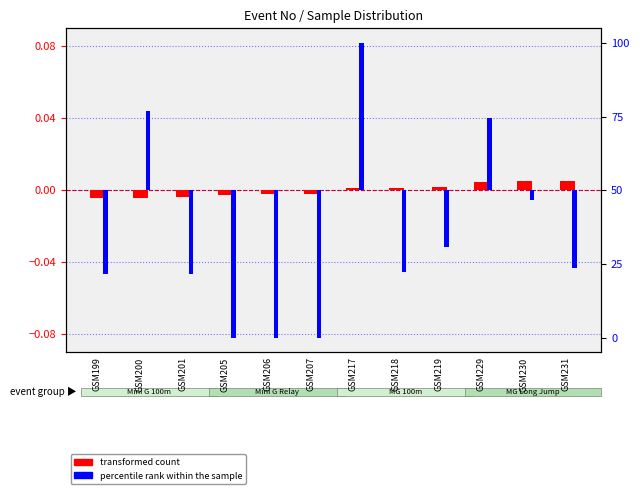

Where is transformed count nearest to the value 0?

GSM217